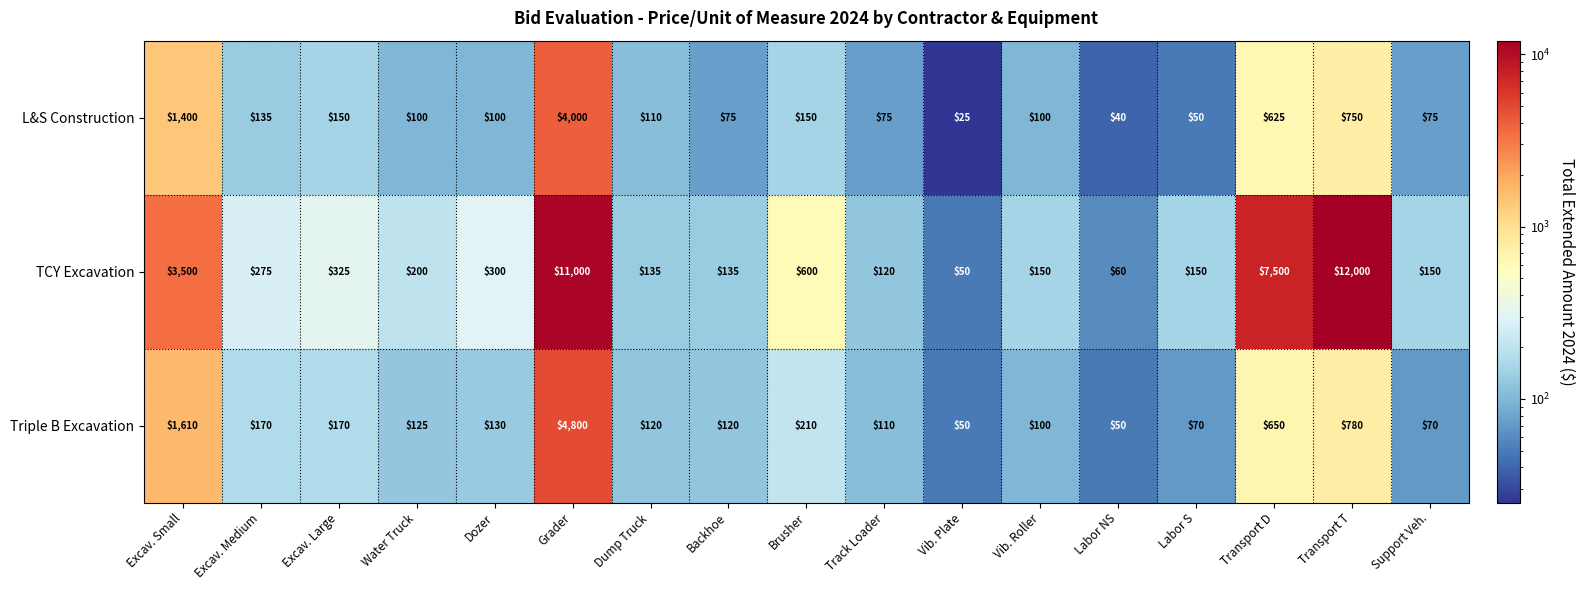

How many data points does each series have?

17